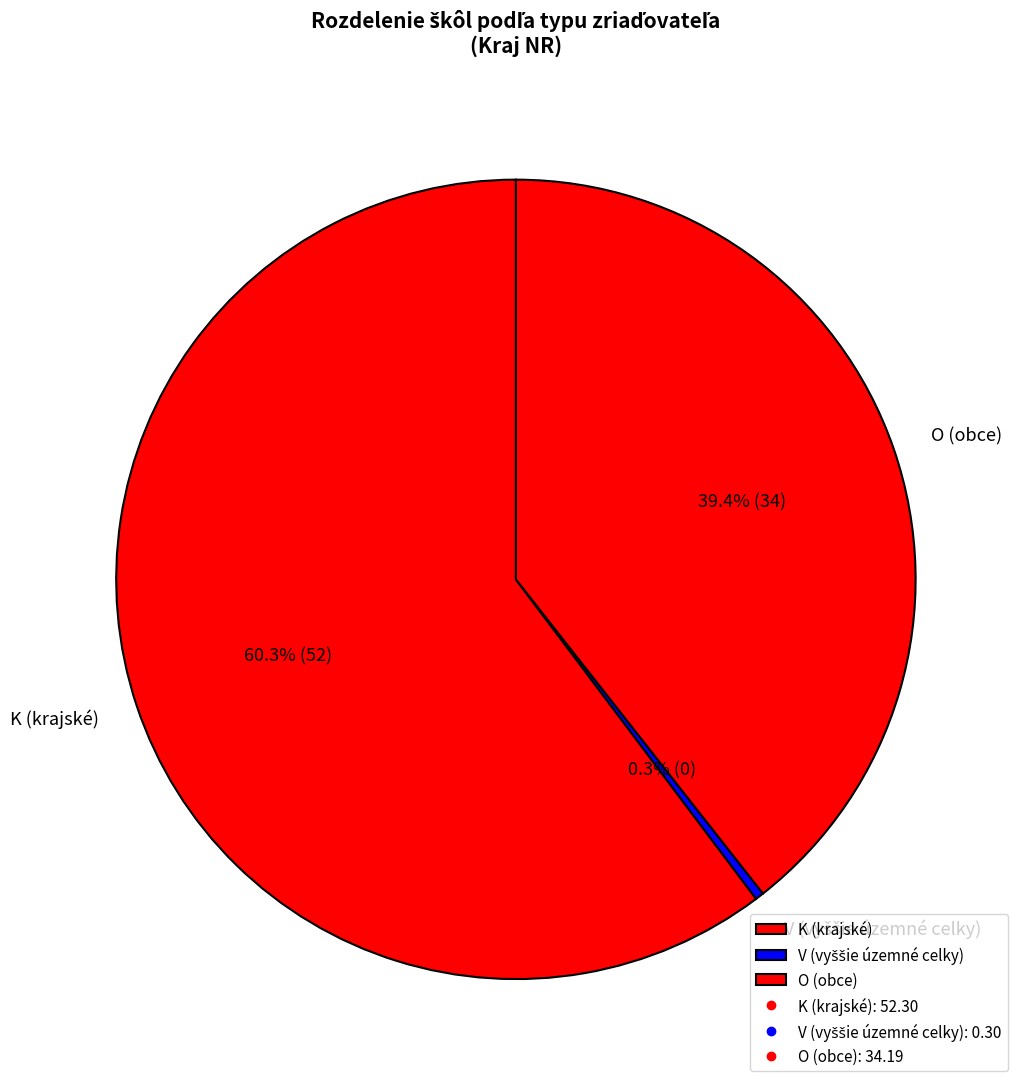

What percentage is NOT represented by K?

39.7%